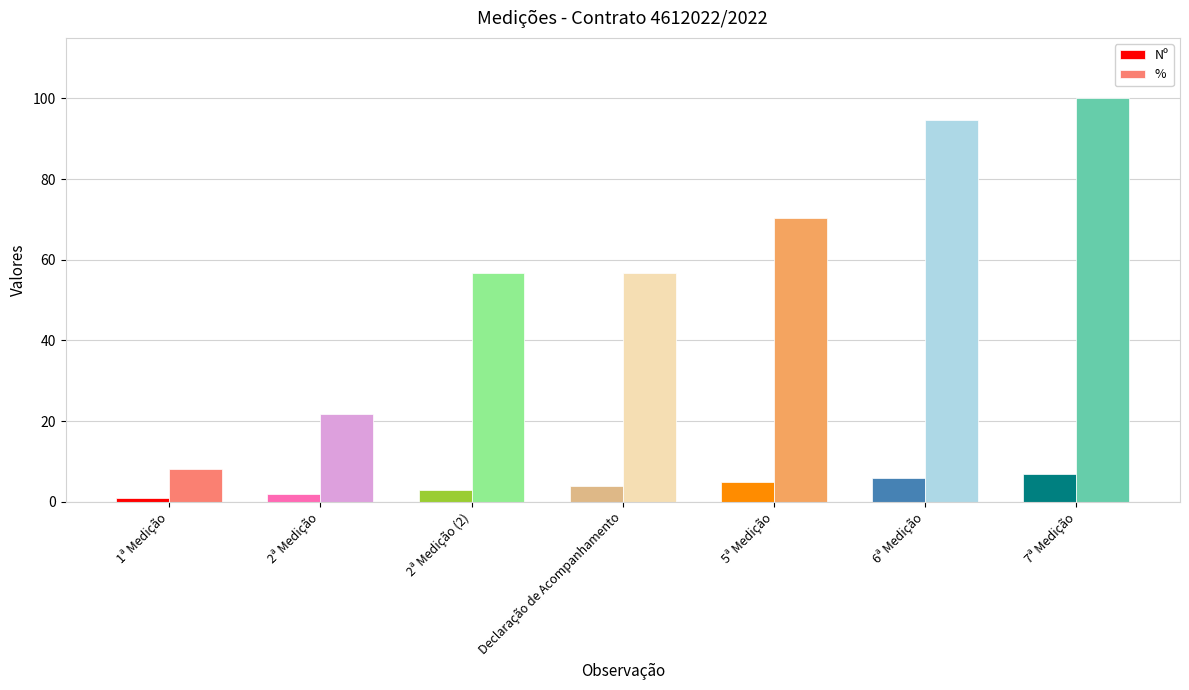

List the series in order of their peak value, highest first.

%, Nº